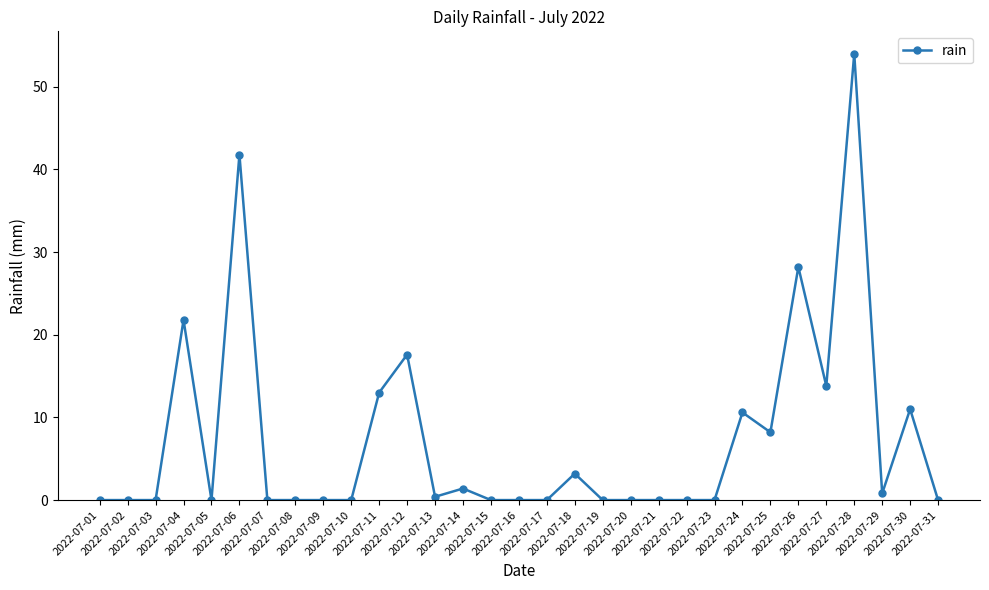

How many categories are shown in the chart?

31